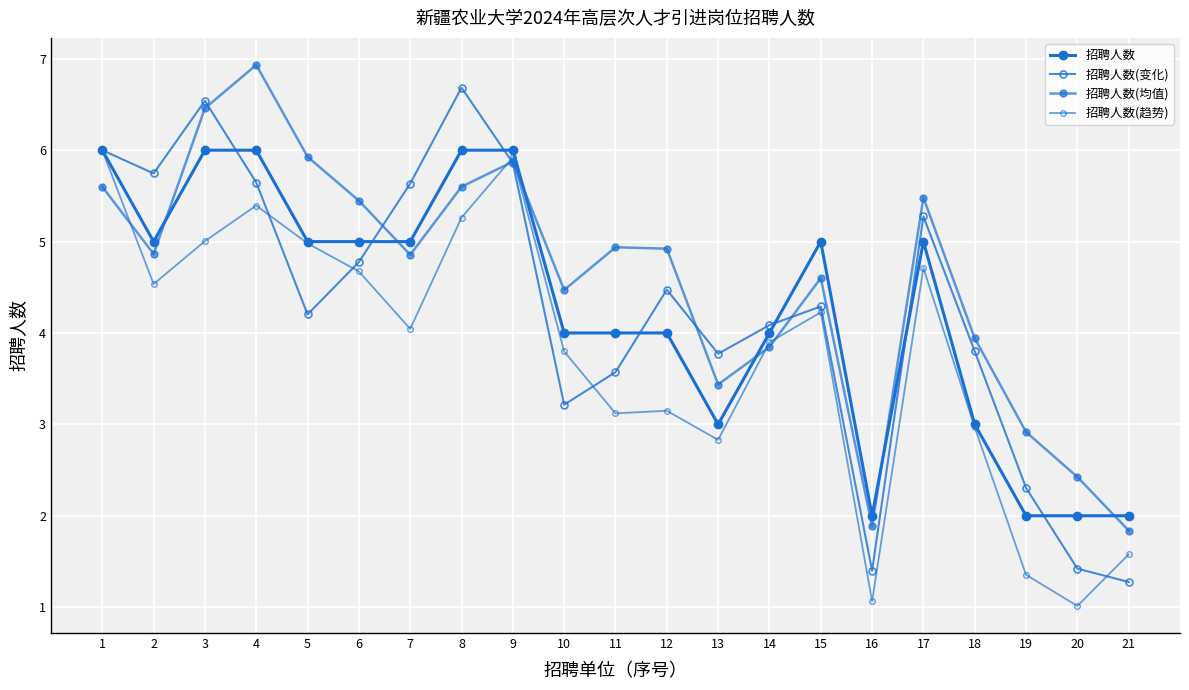

Reading left to right, list all the values displayed in this chart.

招聘人数: 1=6.0	2=5.0	3=6.0	4=6.0	5=5.0	6=5.0	7=5.0	8=6.0	9=6.0	10=4.0	11=4.0	12=4.0	13=3.0	14=4.0	15=5.0	16=2.0	17=5.0	18=3.0	19=2.0	20=2.0	21=2.0
招聘人数(变化): 1=6.0	2=5.7	3=6.5	4=5.6	5=4.2	6=4.8	7=5.6	8=6.7	9=5.9	10=3.2	11=3.6	12=4.5	13=3.8	14=4.1	15=4.3	16=1.4	17=5.3	18=3.8	19=2.3	20=1.4	21=1.3
招聘人数(均值): 1=5.6	2=4.9	3=6.5	4=6.9	5=5.9	6=5.4	7=4.9	8=5.6	9=5.9	10=4.5	11=4.9	12=4.9	13=3.4	14=3.8	15=4.6	16=1.9	17=5.5	18=3.9	19=2.9	20=2.4	21=1.8
招聘人数(趋势): 1=6.0	2=4.5	3=5.0	4=5.4	5=5.0	6=4.7	7=4.0	8=5.3	9=5.9	10=3.8	11=3.1	12=3.1	13=2.8	14=3.9	15=4.2	16=1.1	17=4.7	18=3.0	19=1.4	20=1.0	21=1.6